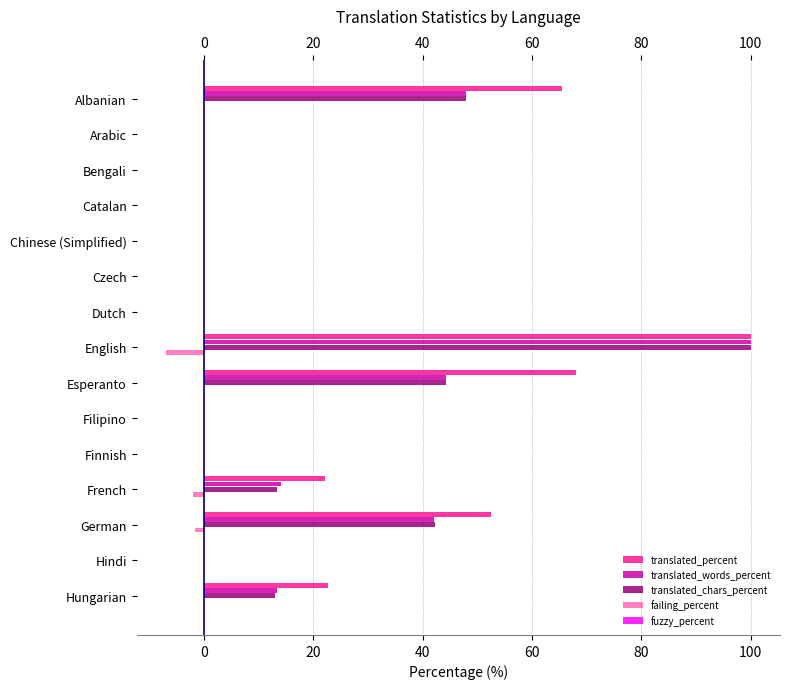

At which label does translated_percent reach its peak?

English